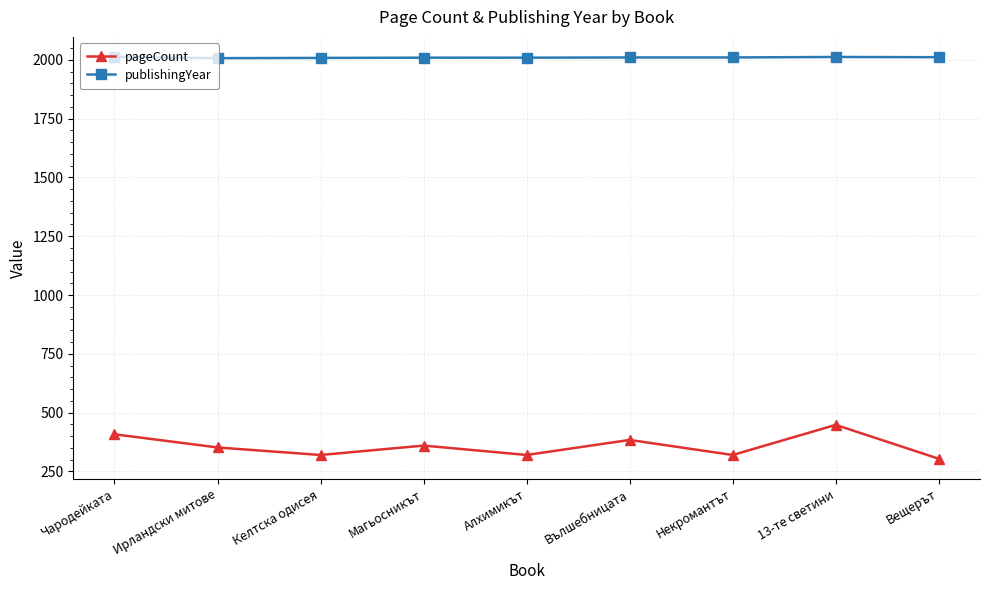

What is the label of the 3rd point from the right?

Некромантът